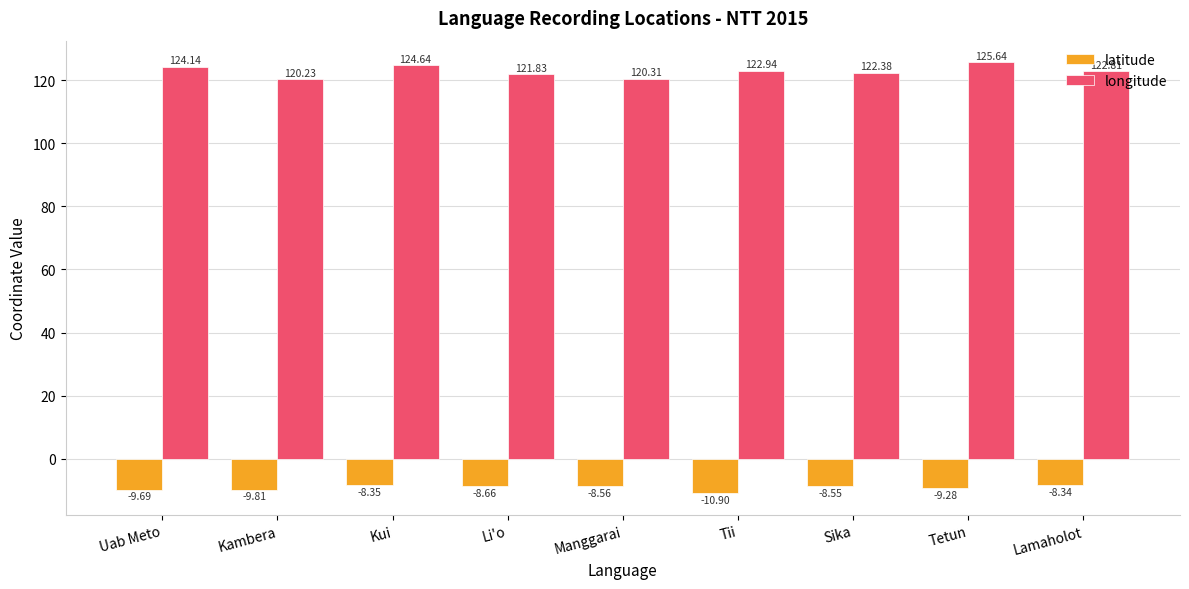

What is the value of the longitude bar at the 8th from the left?

125.6